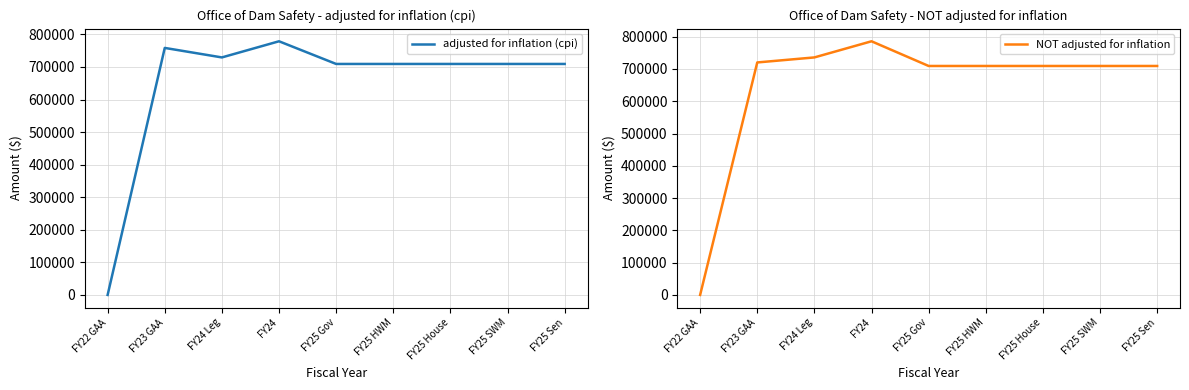

At which label does NOT adjusted for inflation first exceed 709179?

FY23 GAA